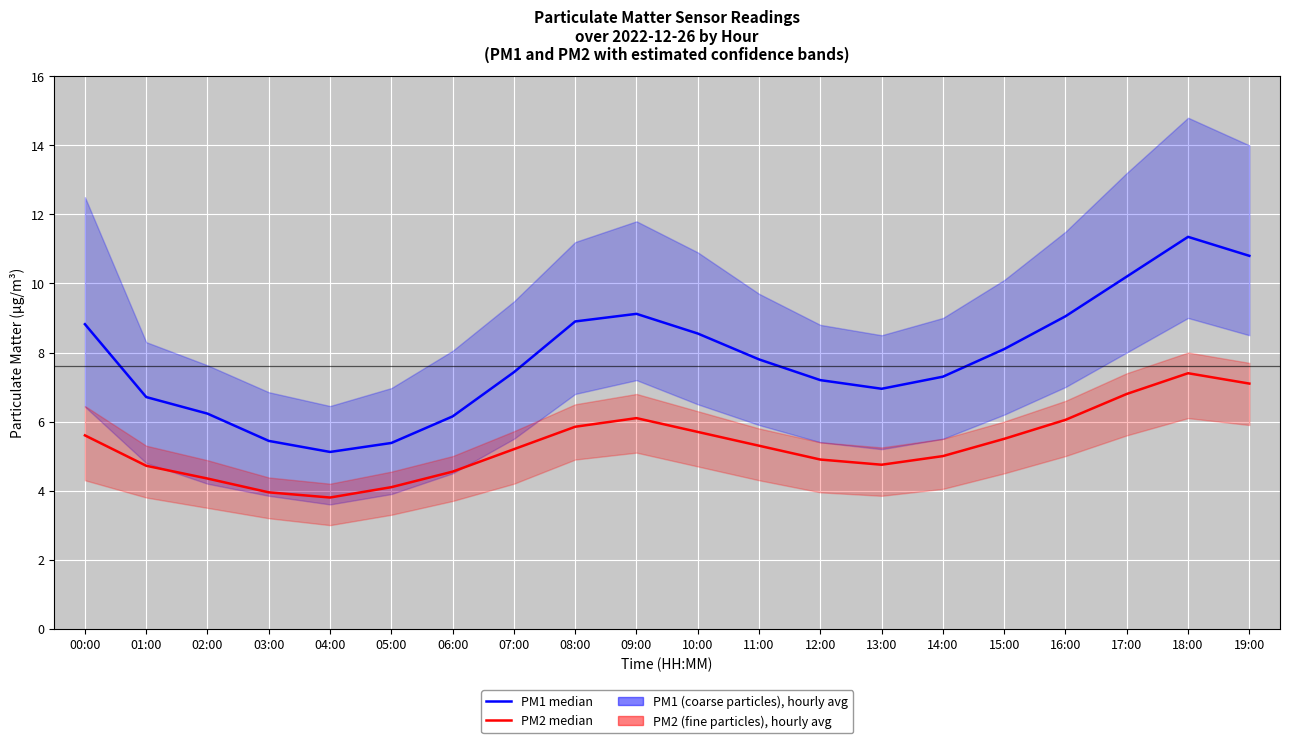

Reading left to right, list all the values displayed in this chart.

PM1 (coarse particles): 8.8	6.7	6.2	5.4	5.1	5.4	6.2	7.4	8.9	9.1	8.6	7.8	7.2	7.0	7.3	8.1	9.1	10.2	11.3	10.8
PM2 (fine particles): 5.6	4.7	4.3	4.0	3.8	4.1	4.5	5.2	5.8	6.1	5.7	5.3	4.9	4.8	5.0	5.5	6.0	6.8	7.4	7.1